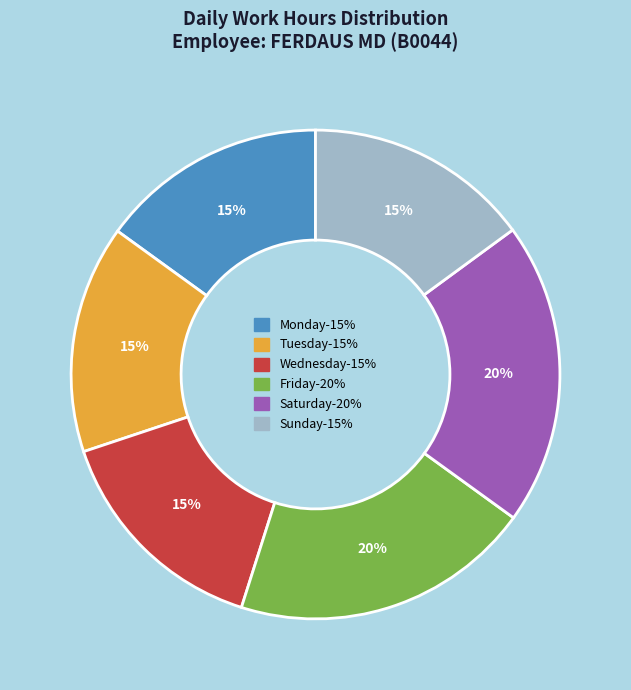

To the nearest percent, what is the difference between the largest and smallest slice percentages?

5%